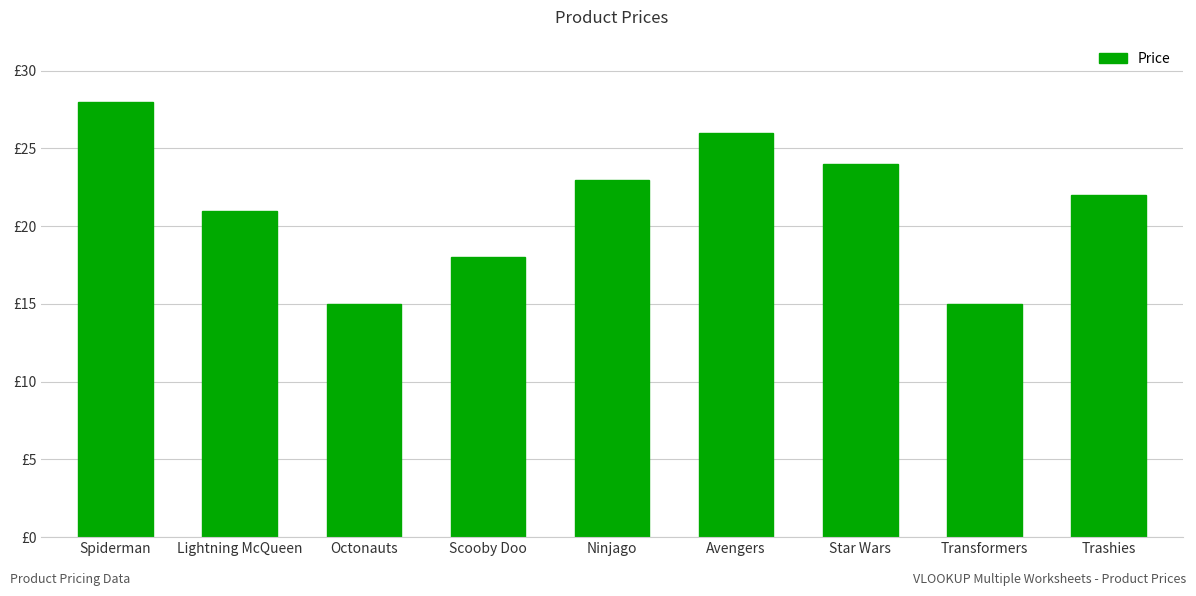

What is the sum of all values?

192